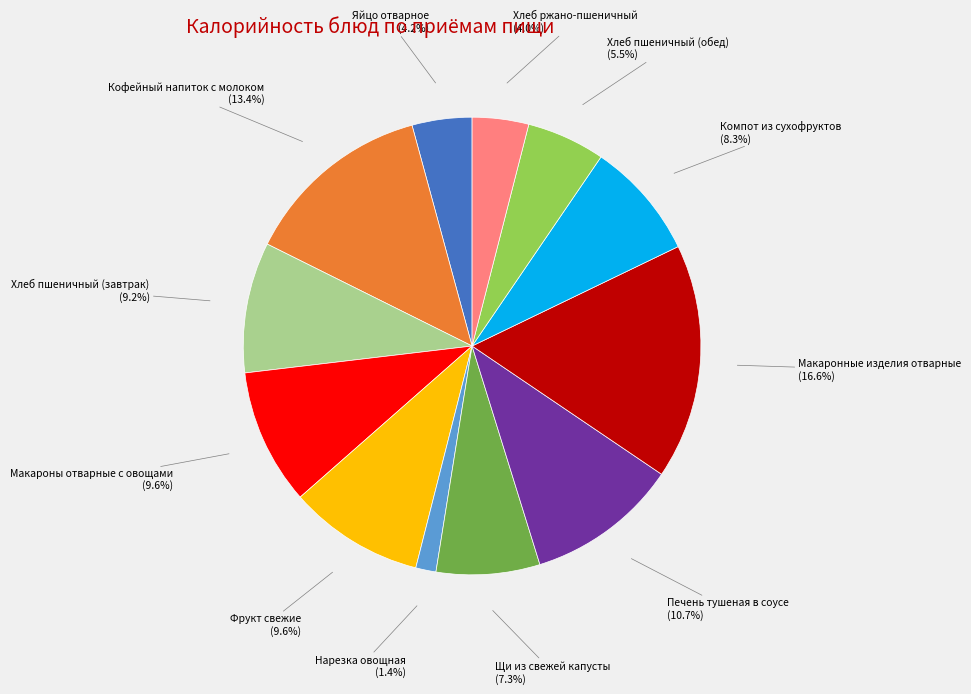

How many segments does this pie chart have?

12